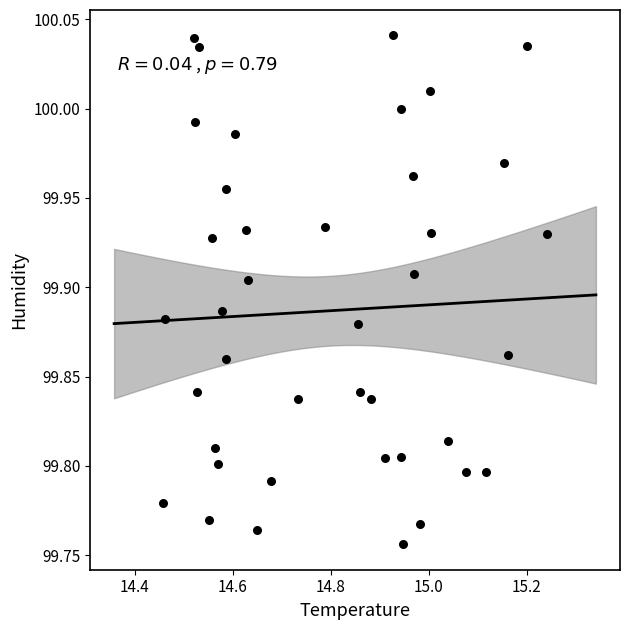

What is the range of Y values (max minus min)?

0.3